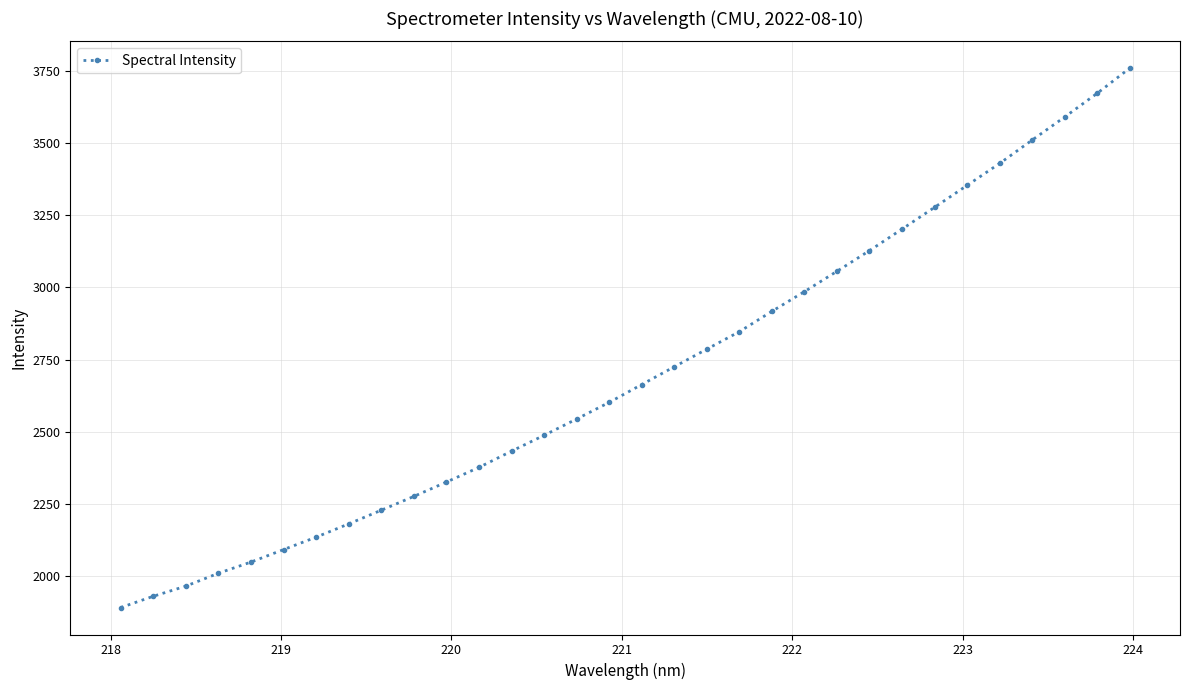

What is the smallest value displayed?

1891.3